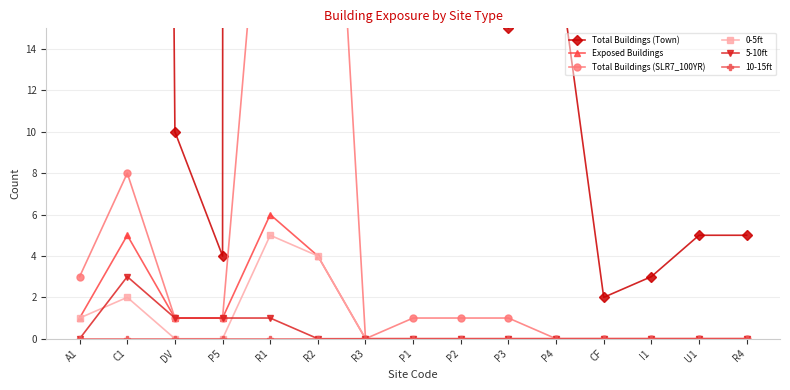

Which series has the largest total across all categories?

Total Buildings (Town)